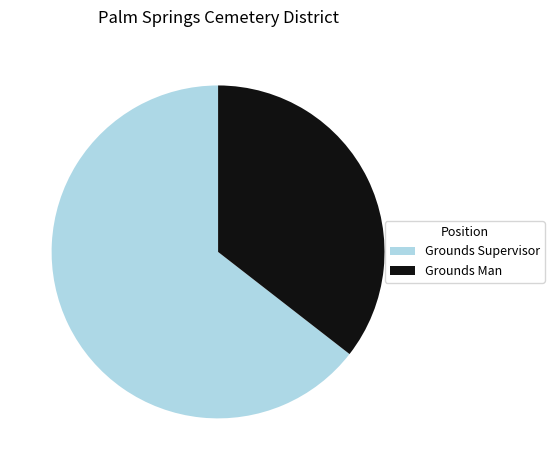

The Grounds Supervisor slice represents 78% of the pie. True or false?

False